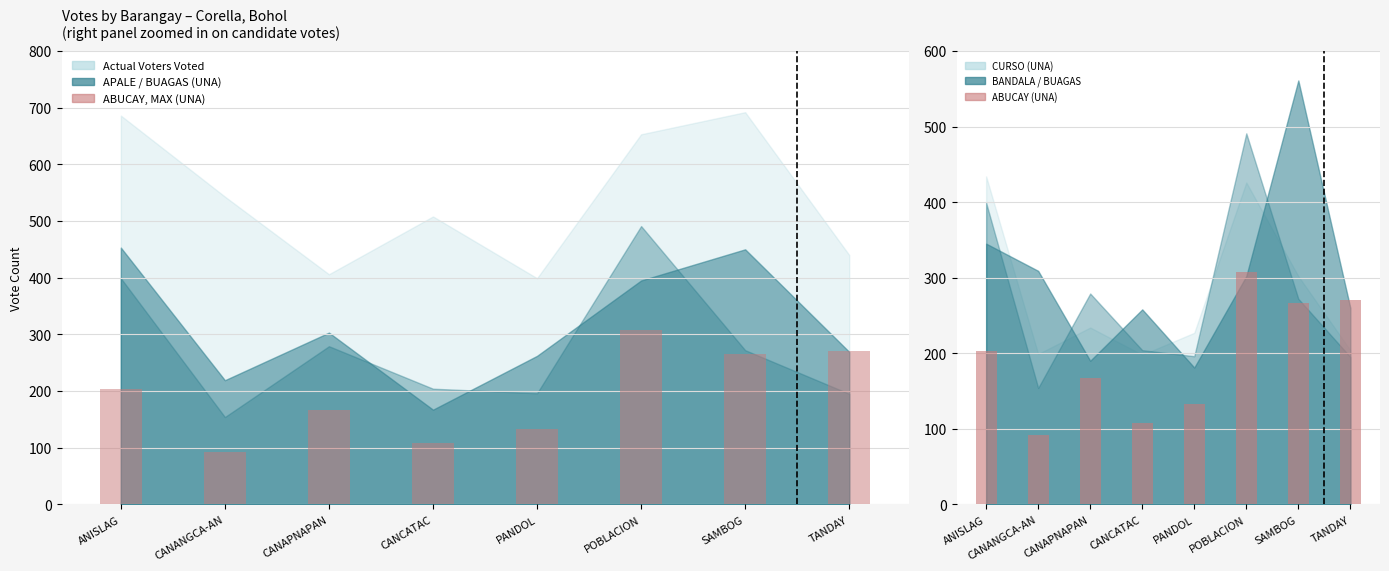

What is the minimum value shown in the chart?

92